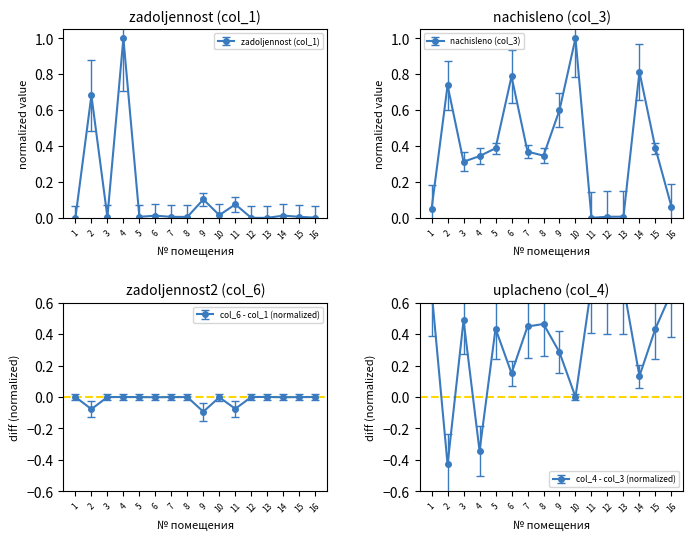

Which series changed the most between 6 and 9?

nachisleno (col_3)